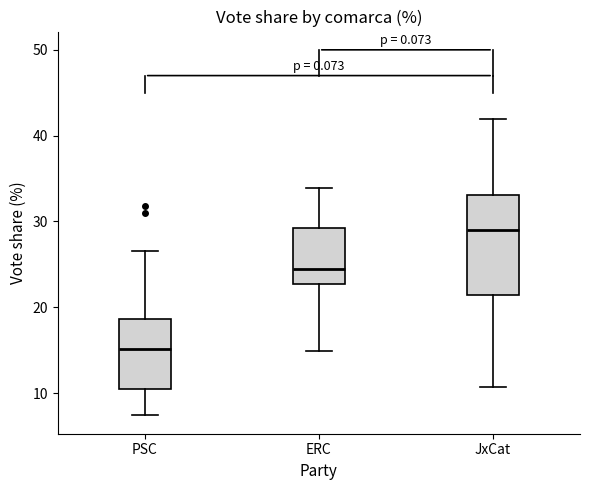

Comparing the boxes themselves (not the whiskers), which one is the tallest?

JxCat